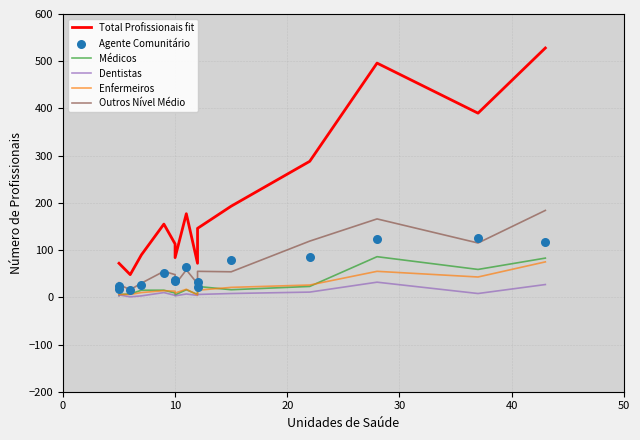

Which series contains the highest Y value?

Total Profissionais fit